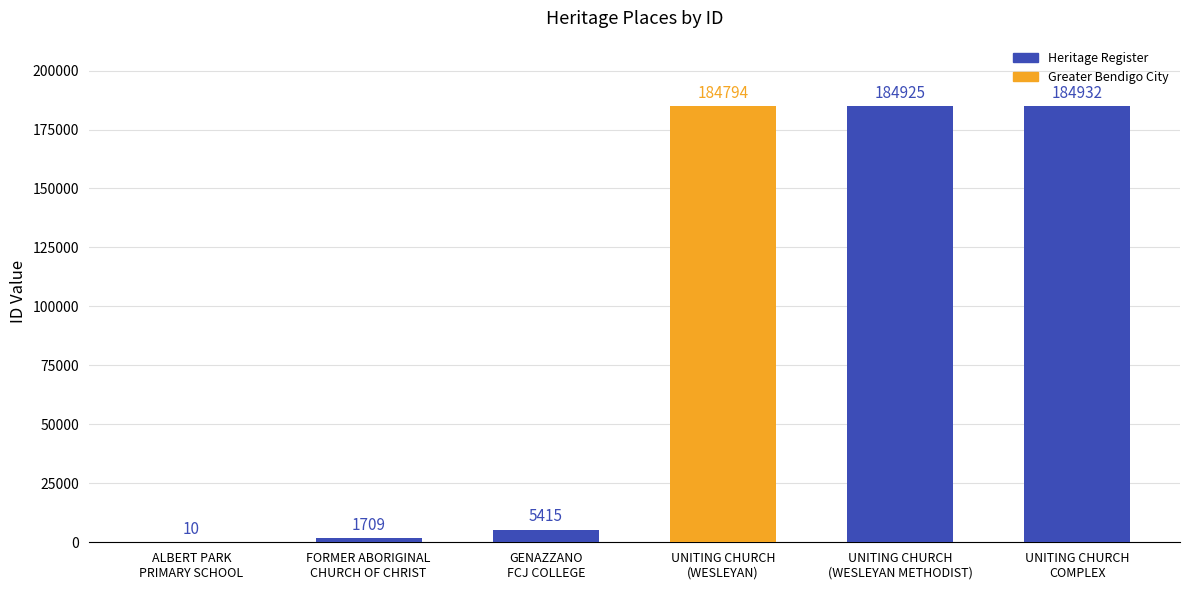

What is the ratio of the value at UNITING CHURCH
(WESLEYAN METHODIST) to the value at UNITING CHURCH
(WESLEYAN)?

1.0